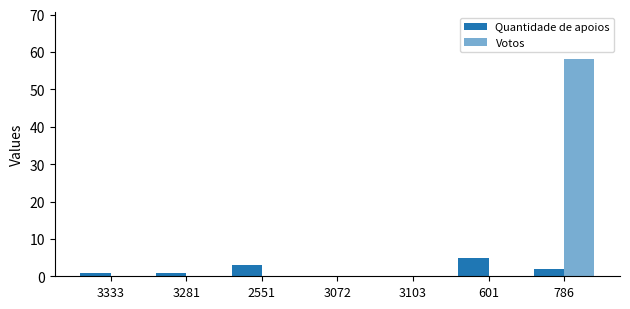

How many groups of bars are there?

7